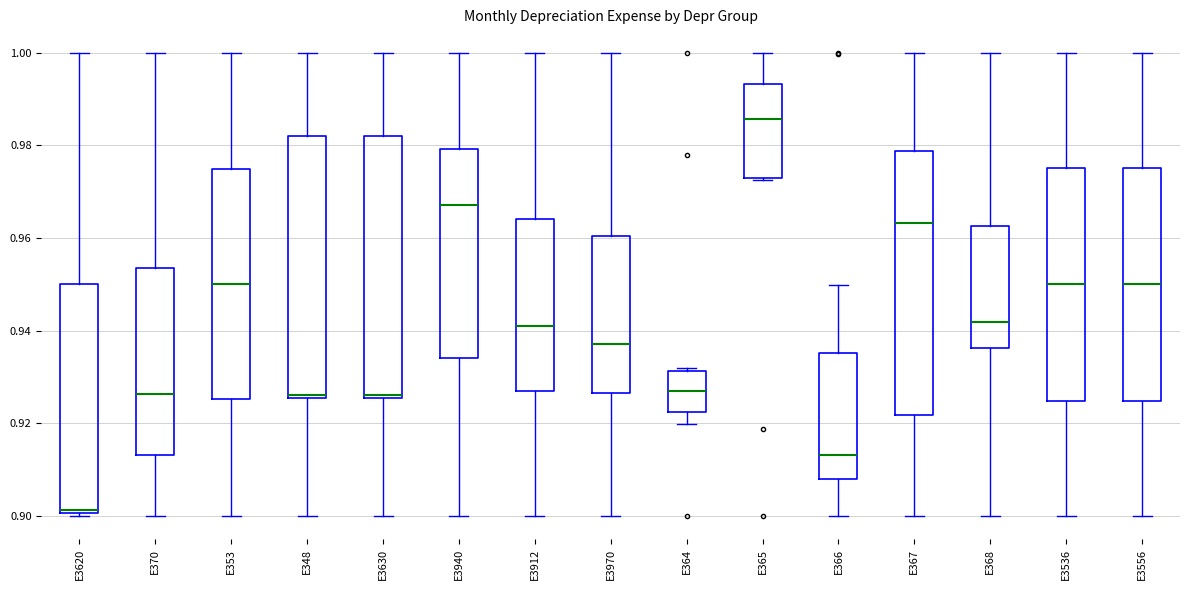

Reading left to right, transcribe this box plot: for each box, give where its median line is, the range the box spans, and where its two whiskers end, as read against the y-axis. The values are not printed on the chart, so give them approximately, as read against the axis.

E3620: median 0.902, box 0.900 to 0.950, whiskers 0.900 (just below the box's lower edge) to 1.000
E370: median 0.926, box 0.914 to 0.954, whiskers 0.900 to 1.000
E353: median 0.950, box 0.926 to 0.974, whiskers 0.900 to 1.000
E348: median 0.926, box 0.926 to 0.982, whiskers 0.900 to 1.000
E3630: median 0.926, box 0.926 to 0.982, whiskers 0.900 to 1.000
E3940: median 0.968, box 0.934 to 0.980, whiskers 0.900 to 1.000
E3912: median 0.940, box 0.926 to 0.964, whiskers 0.900 to 1.000
E3970: median 0.938, box 0.926 to 0.960, whiskers 0.900 to 1.000
E364: median 0.926, box 0.922 to 0.932, whiskers 0.920 to 0.932 (just above the box's upper edge)
E365: median 0.986, box 0.972 to 0.994, whiskers 0.972 to 1.000
E366: median 0.914, box 0.908 to 0.936, whiskers 0.900 to 0.950
E367: median 0.964, box 0.922 to 0.978, whiskers 0.900 to 1.000
E368: median 0.942, box 0.936 to 0.962, whiskers 0.900 to 1.000
E3536: median 0.950, box 0.924 to 0.976, whiskers 0.900 to 1.000
E3556: median 0.950, box 0.924 to 0.976, whiskers 0.900 to 1.000